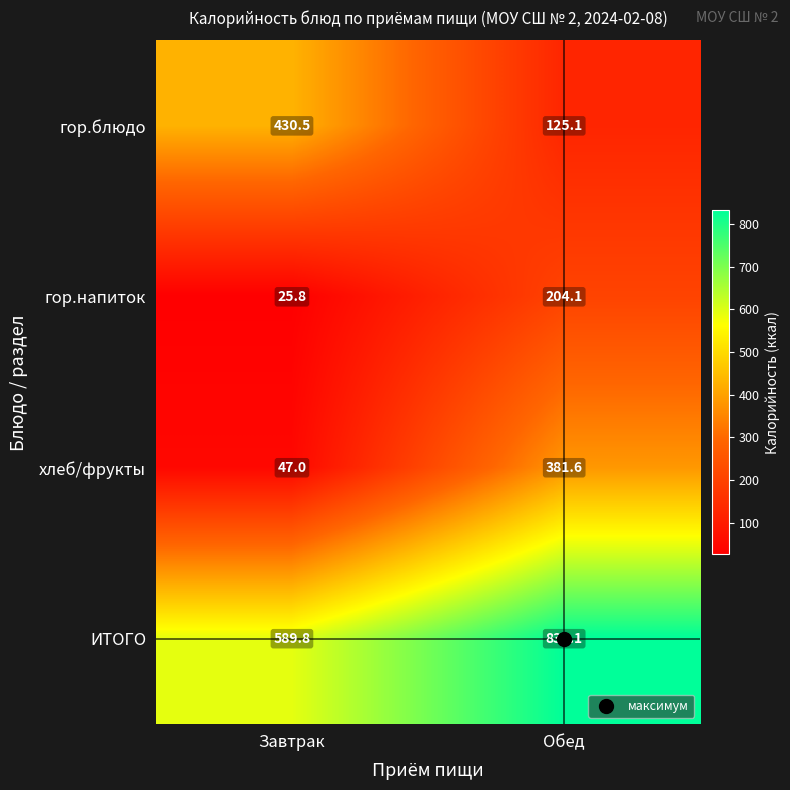

Rank the series by their maximum value, from highest to lowest.

ИТОГО, гор.блюдо, хлеб/фрукты, гор.напиток